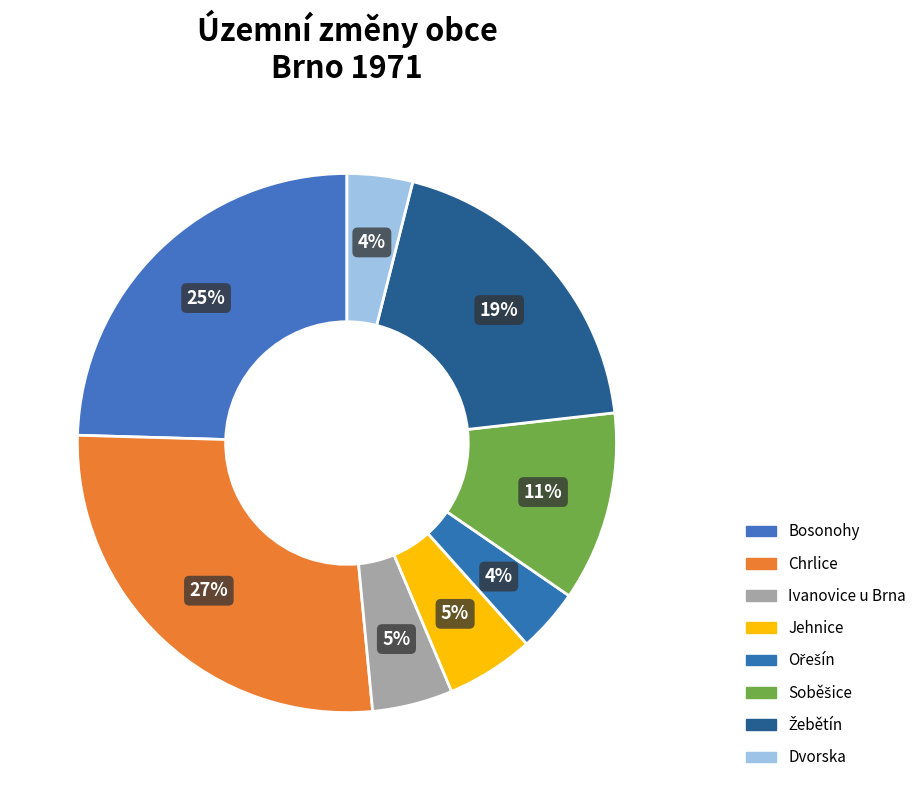

Count the number of slices in the pie.

8